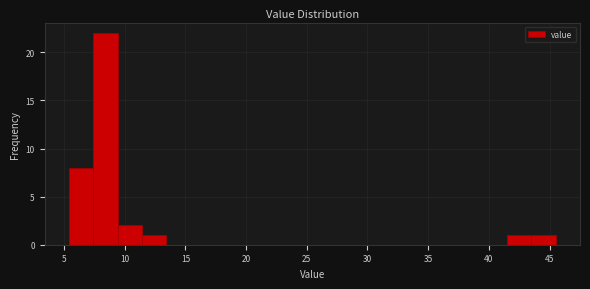

Reading left to right, list every bar in this chart as the range it spans on the x-axis followed by its height. Neither the bar edges nor the heights are printed on the chart, so give them approximately, as read against the axes.

5.5 to 7.5: 8
7.5 to 9.5: 22
9.5 to 11.5: 2
11.5 to 13.5: 1
13.5 to 15.5: 0
15.5 to 17.5: 0
17.5 to 19.5: 0
19.5 to 21.5: 0
21.5 to 23.5: 0
23.5 to 25.5: 0
25.5 to 27.5: 0
27.5 to 29.5: 0
29.5 to 31.5: 0
31.5 to 33.5: 0
33.5 to 35.5: 0
35.5 to 37.5: 0
37.5 to 39.5: 0
39.5 to 41.5: 0
41.5 to 43.5: 1
43.5 to 45.5: 1